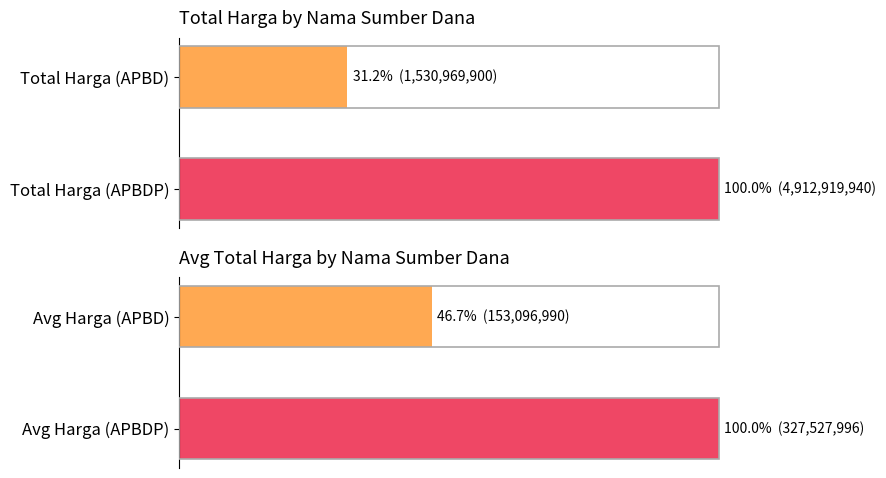

How many bars are there in total?

4